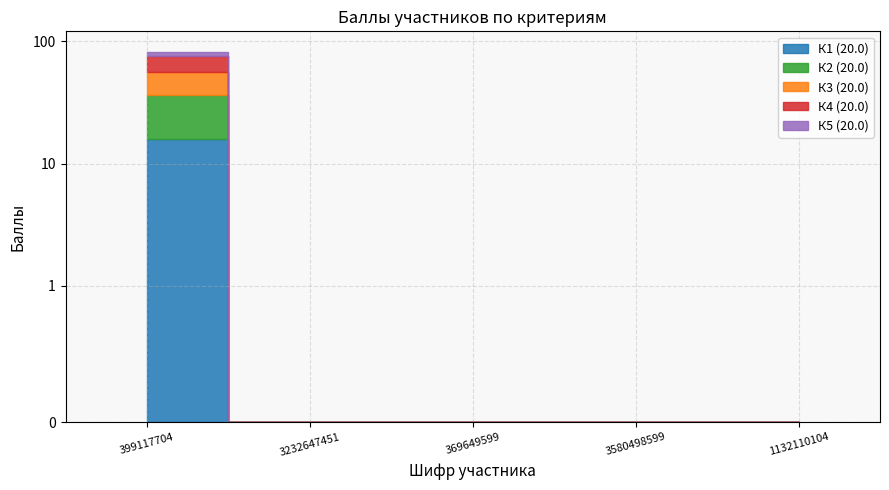

At which label is К3 (20.0) closest to 10?

399117704